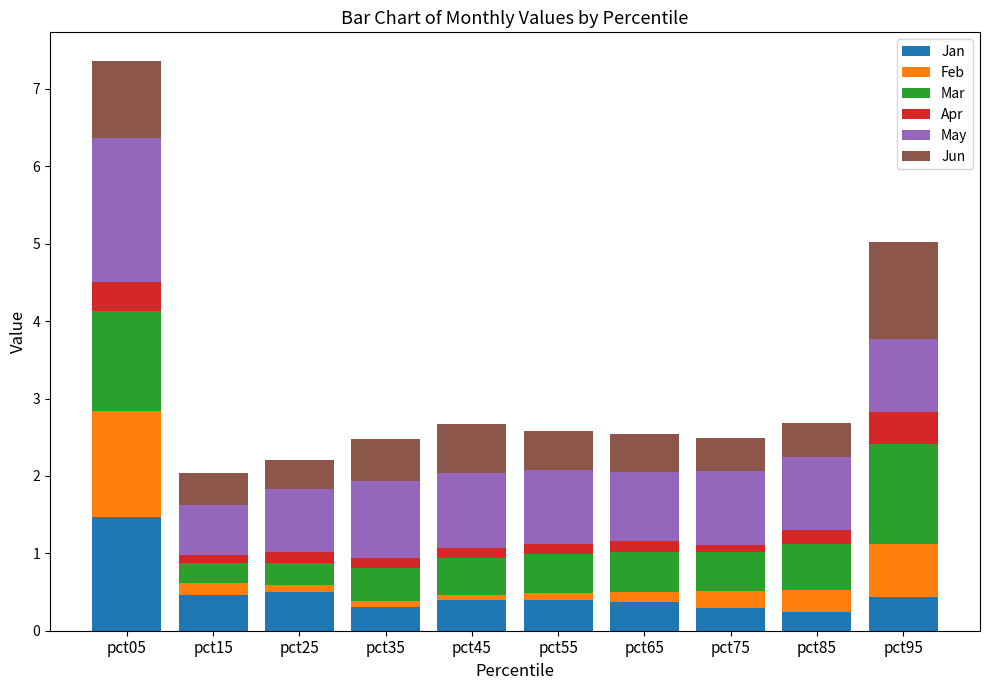

How many bars are there in total?

10